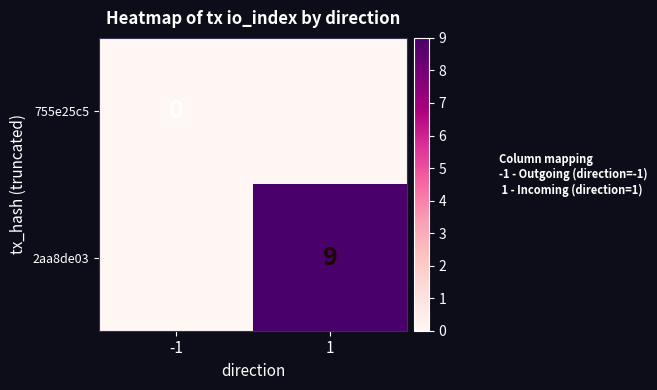

Count the number of data series in this chart.

2